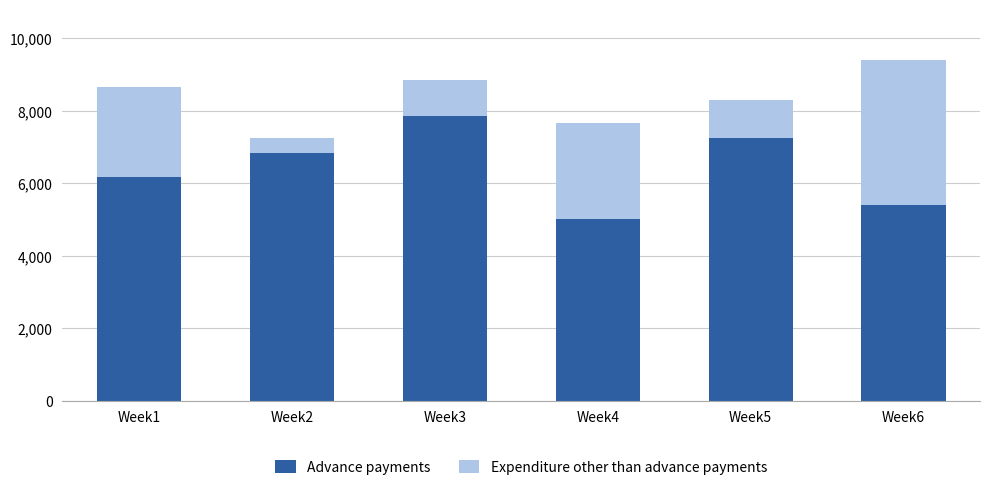

Reading left to right, what are the values for Advance payments?

6187.6	6841.1	7843.5	5028.5	7249.5	5398.3